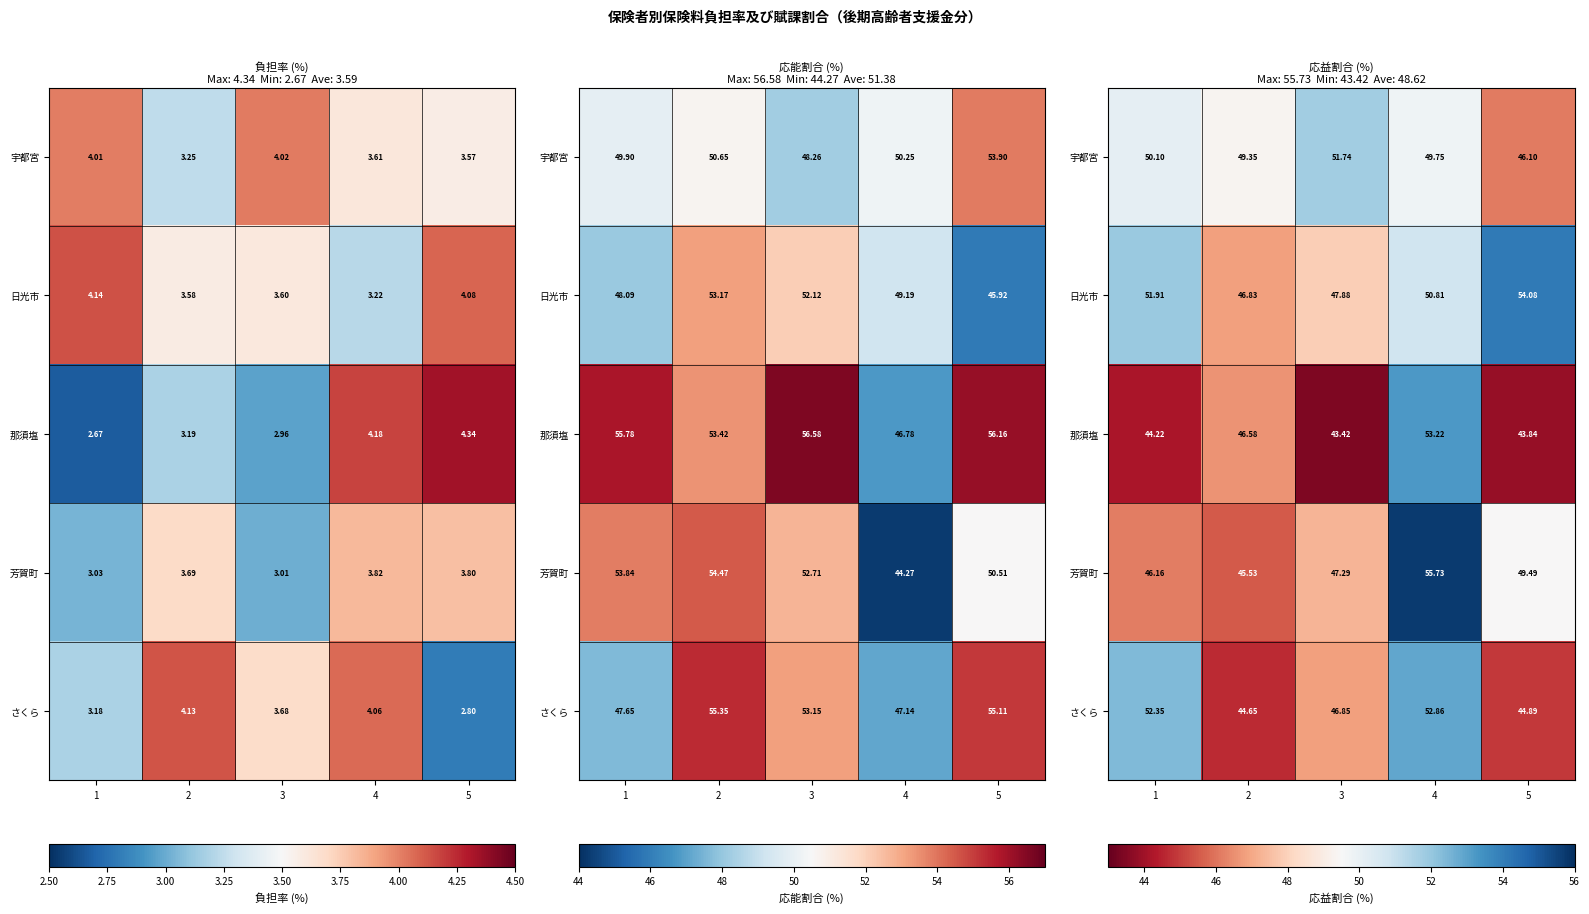

The 日光市 series shows 74.0 at 2. True or false?

False